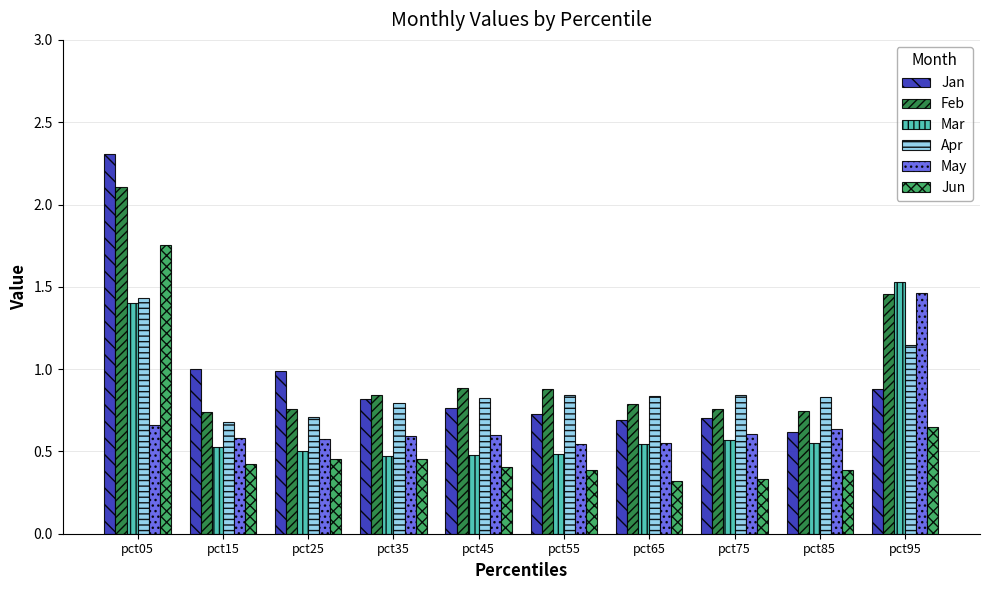

What is the sum of the Jan values at pct85 and pct65?

1.3